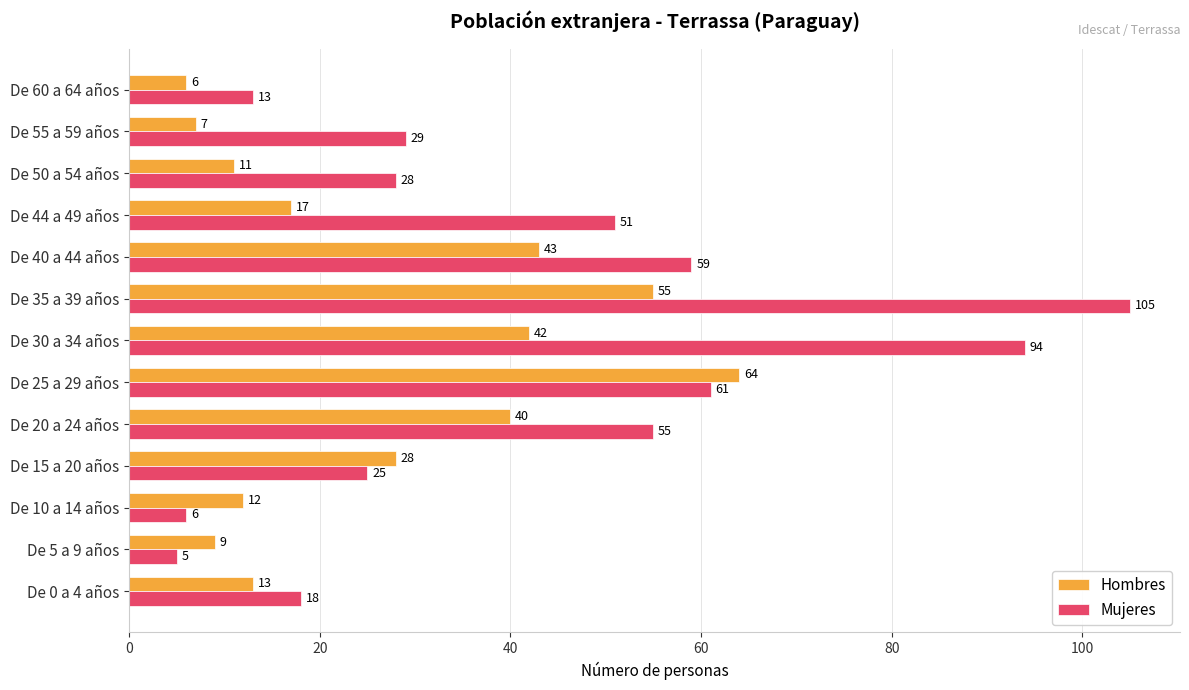

Which series has the widest spread of values?

Mujeres